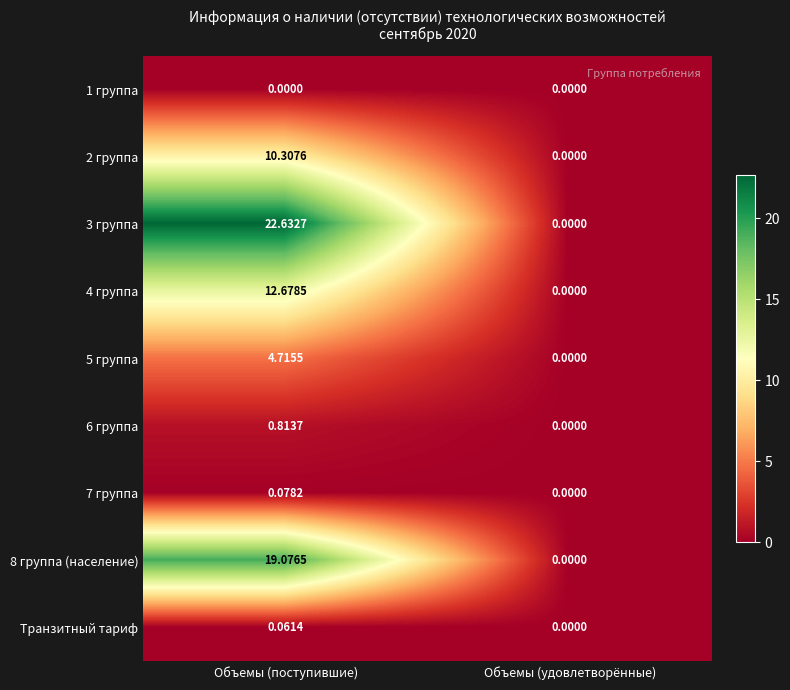

At how many categories does at least one series exceed 19?

1